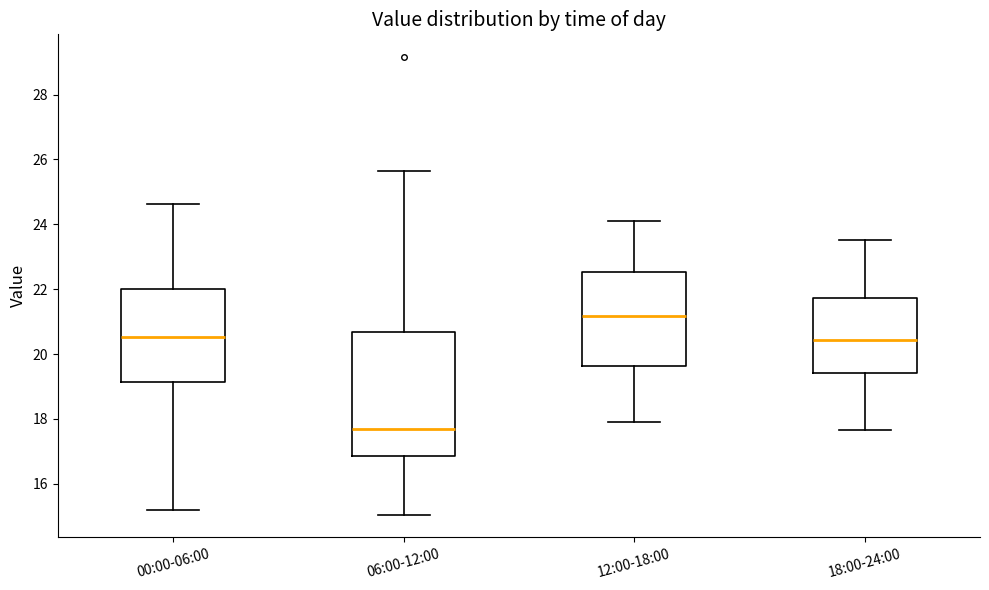

Which box is the tallest, from its lower edge to its upper edge?

06:00-12:00